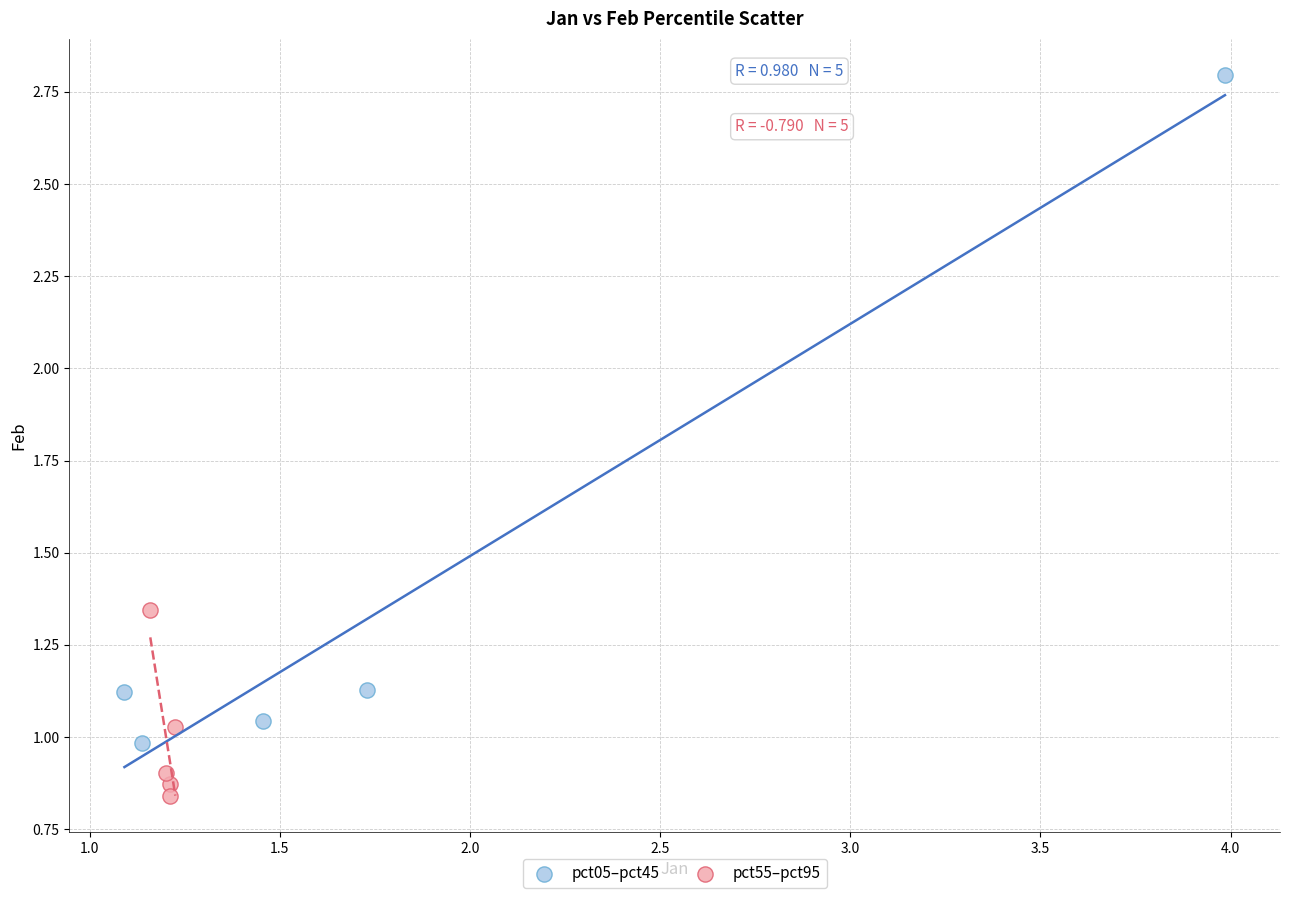

Which series contains the highest Y value?

pct05–pct45